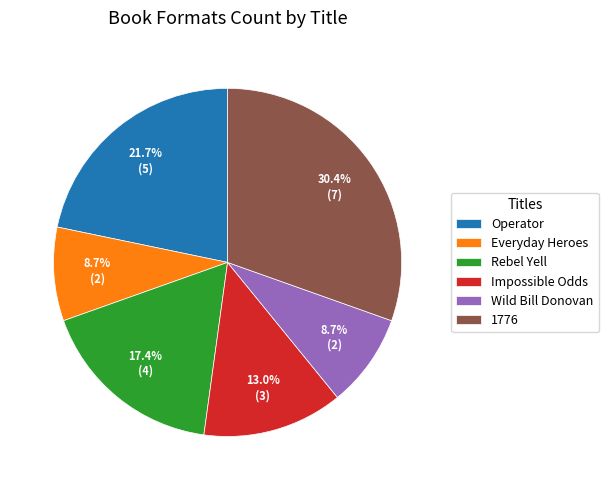

To the nearest percent, what is the combined percentage of Operator and Impossible Odds?

35%